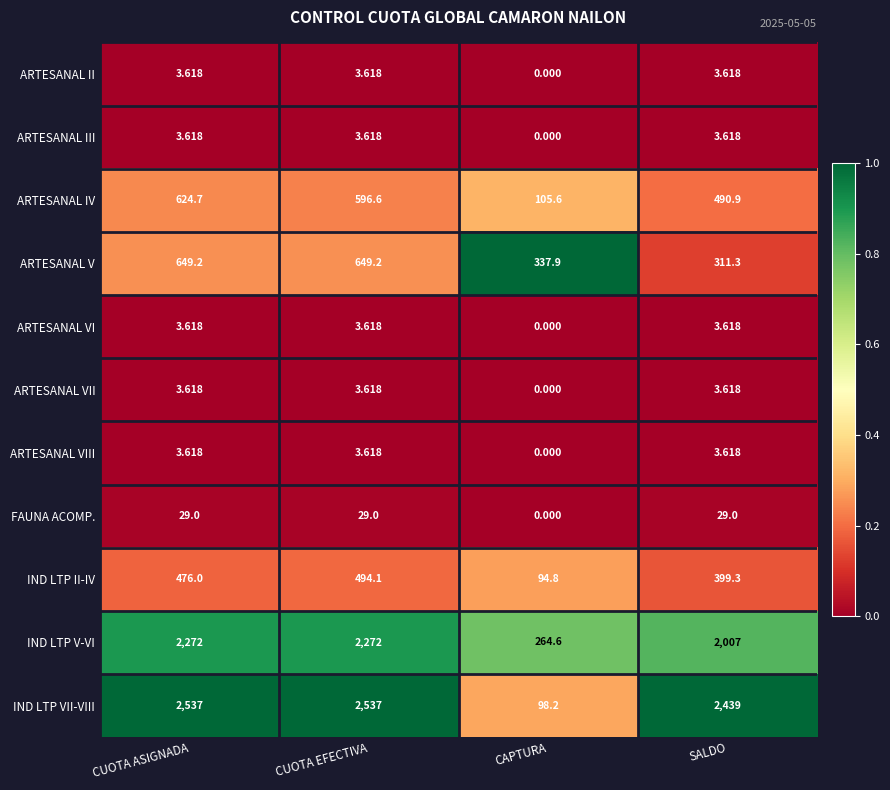

At which category is the sum across all series the highest?

CUOTA ASIGNADA